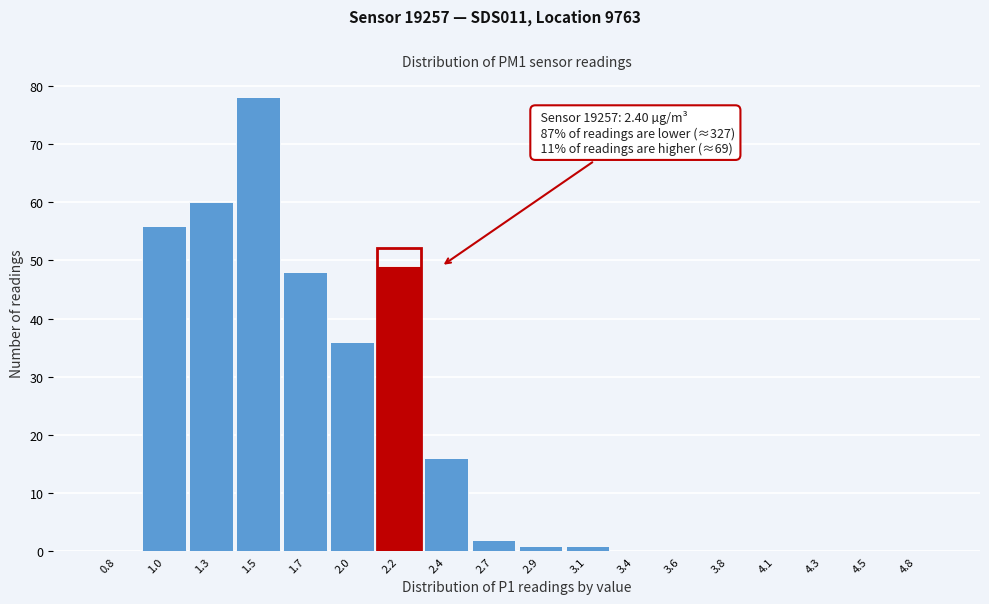

Reading left to right, what are all the values shown in this chart?

0.8=0	1.0=56	1.3=60	1.5=78	1.7=48	2.0=36	2.2=49	2.4=16	2.7=2	2.9=1	3.1=1	3.4=0	3.6=0	3.8=0	4.1=0	4.3=0	4.5=0	4.8=0